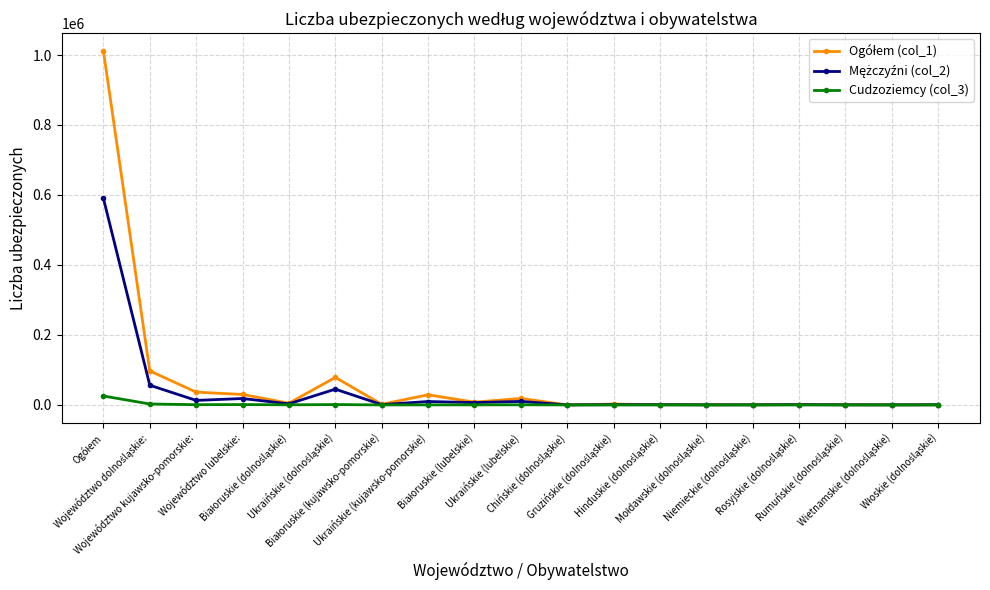

What is the greatest value displayed?

1011820